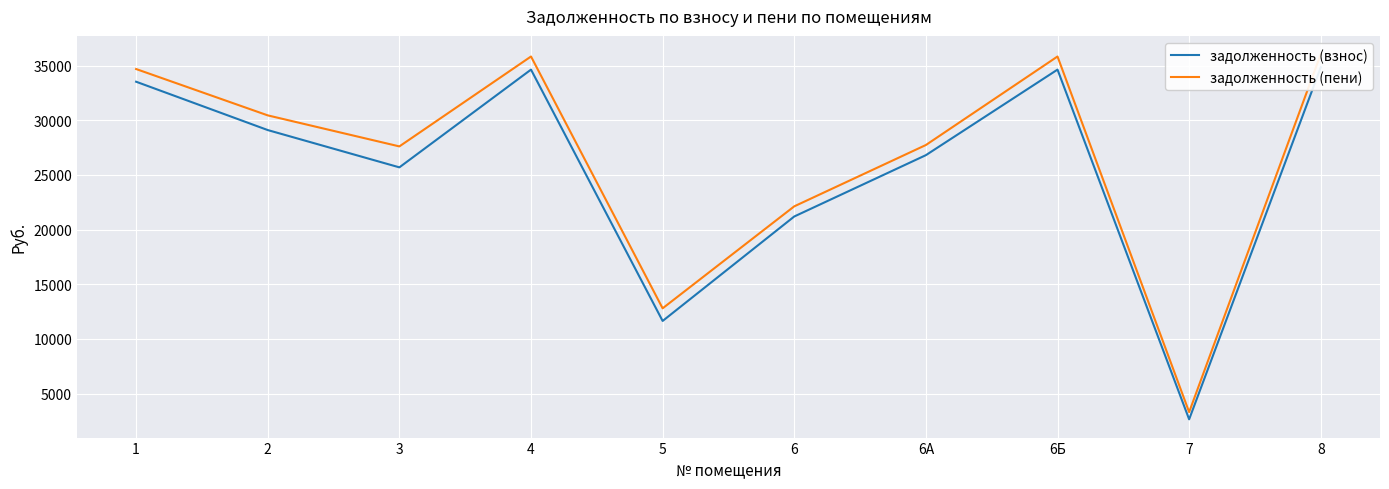

What position from the left is 6Б?

8